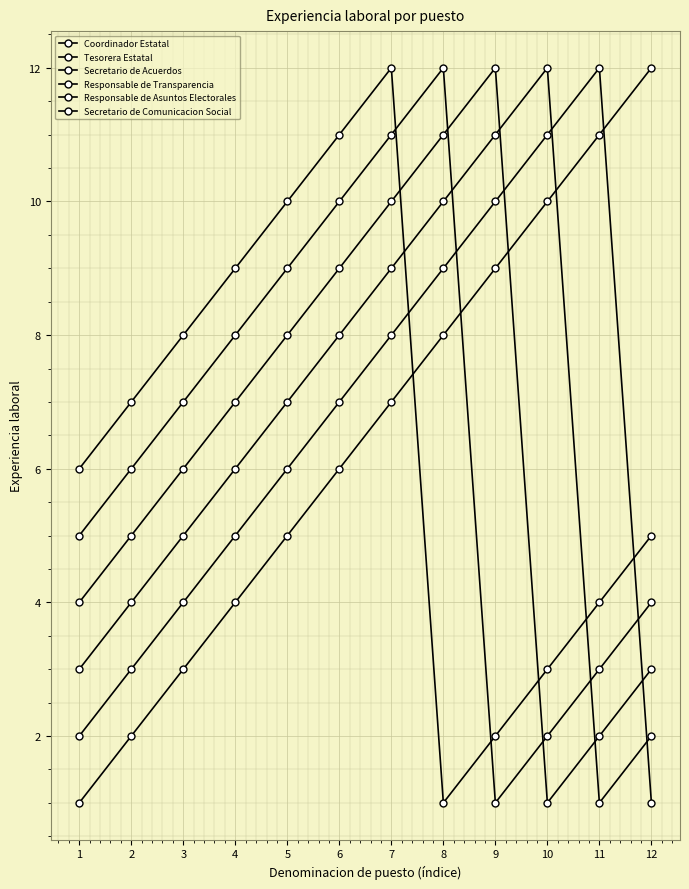

Is it true that Responsable de Asuntos Electorales equals 19 at 8?

False